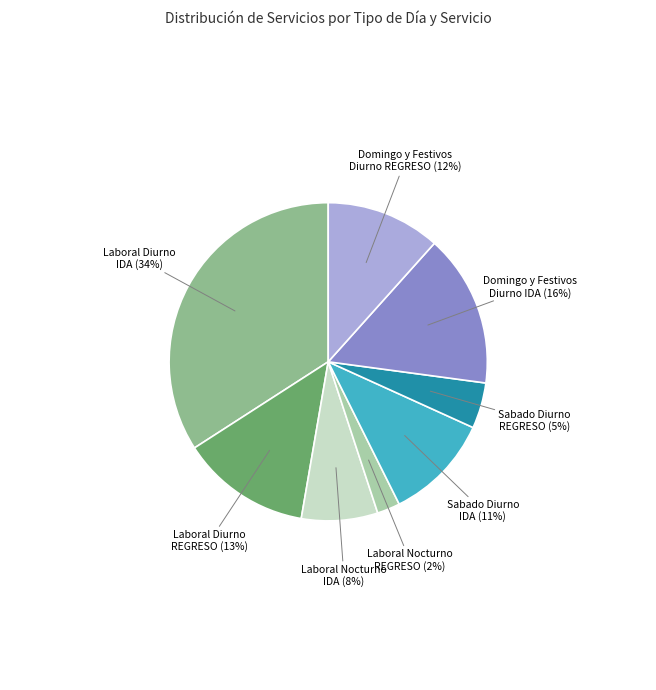

Count the number of slices in the pie.

8